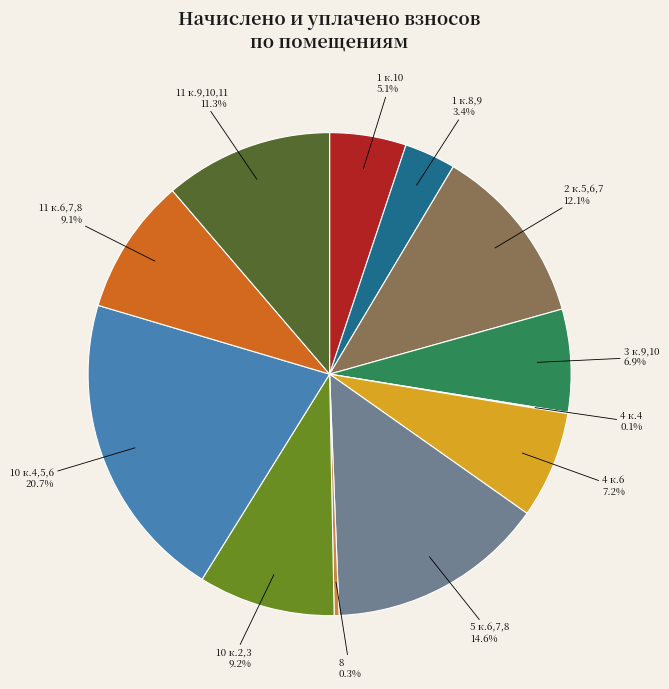

To the nearest percent, what is the combined percentage of 11 к.6,7,8 and 11 к.9,10,11?

20%